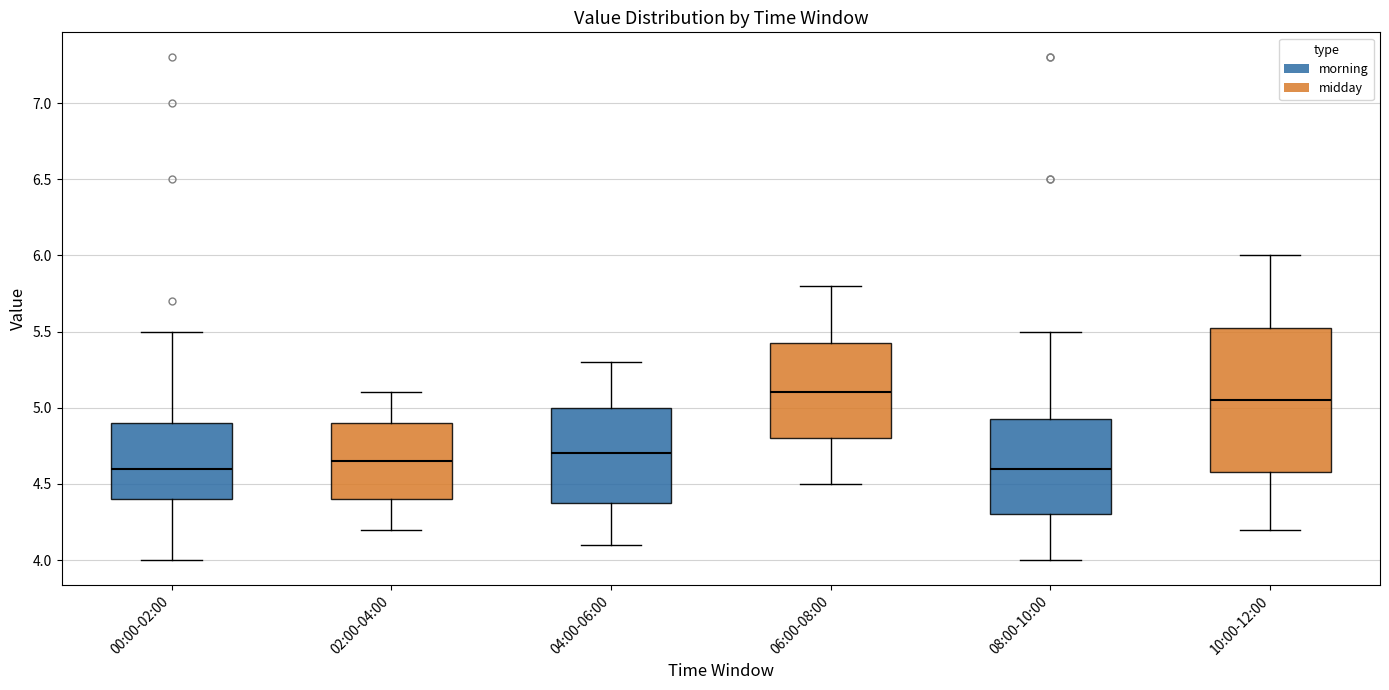

Comparing the boxes themselves (not the whiskers), which one is the tallest?

10:00-12:00